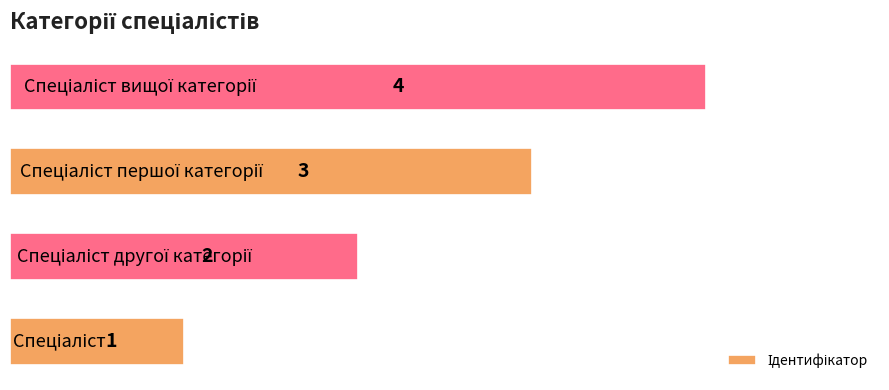

What is the sum of all values?

10